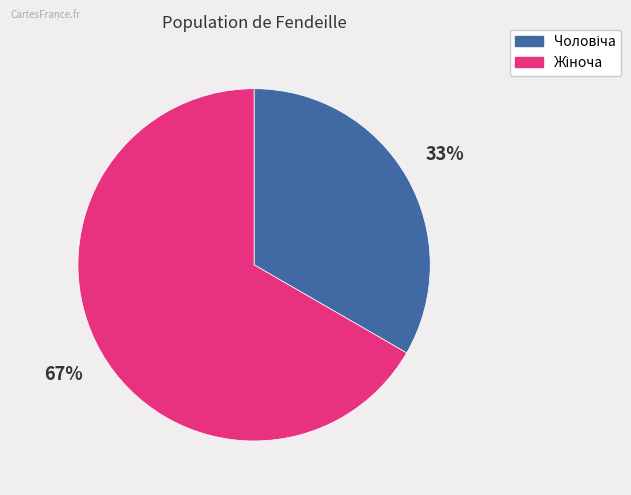

To the nearest percent, what is the average slice percentage?

50%